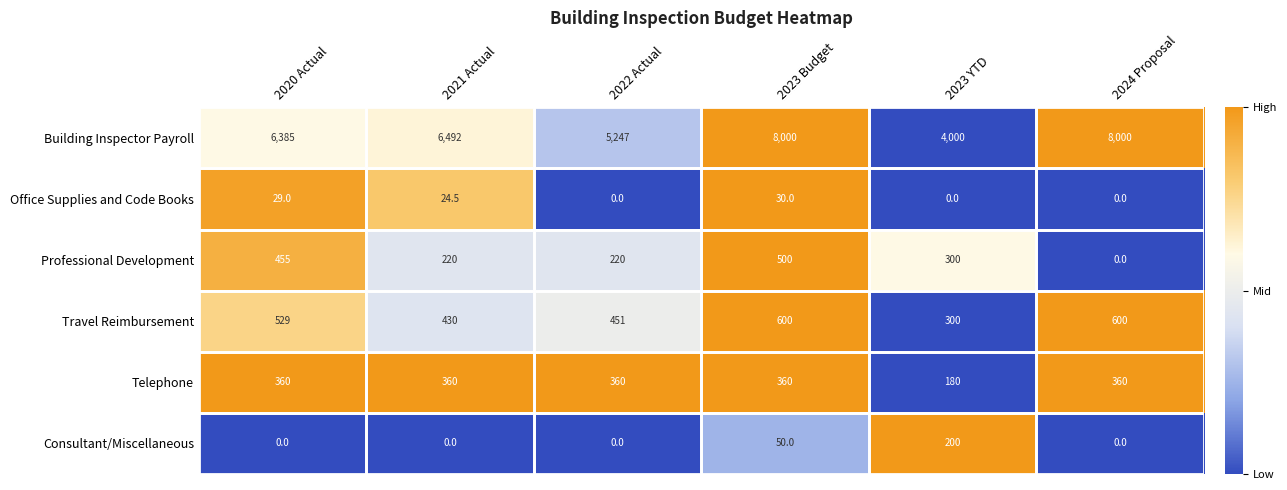

What is the total value across all series at 2023 YTD?

4980.0